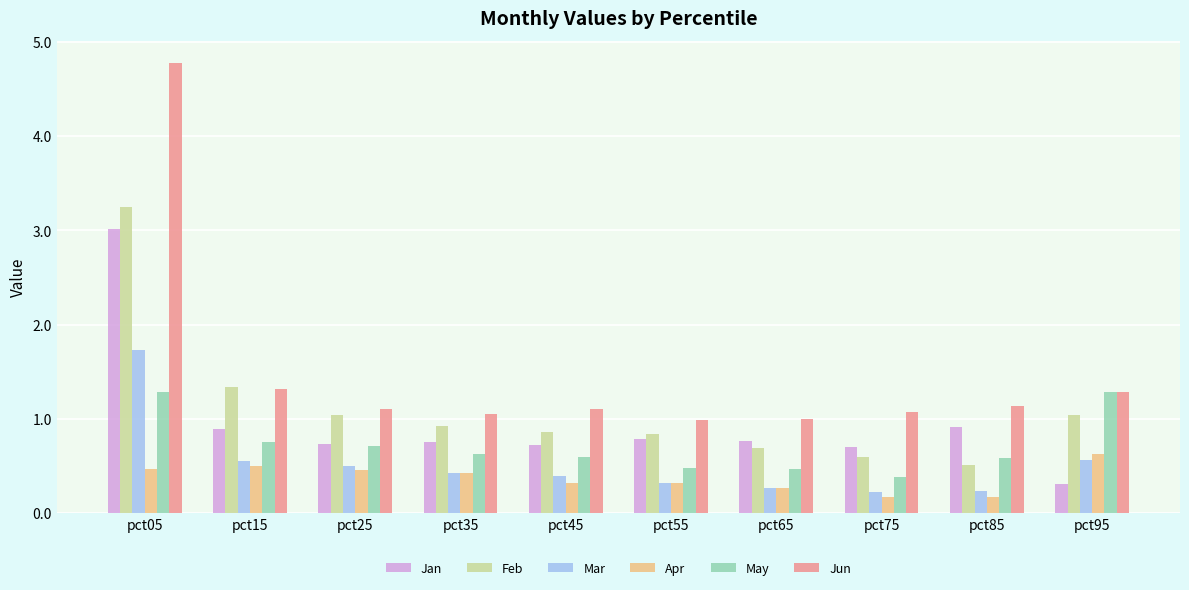

What is the difference between the Jan values at pct95 and pct75?

0.4